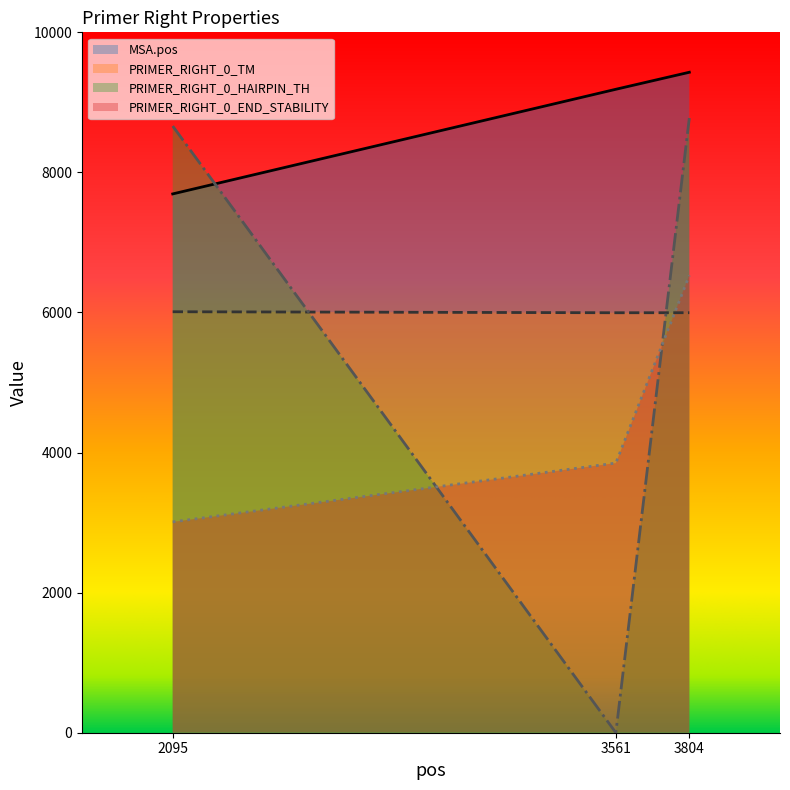

Which series has the largest total across all categories?

MSA.pos